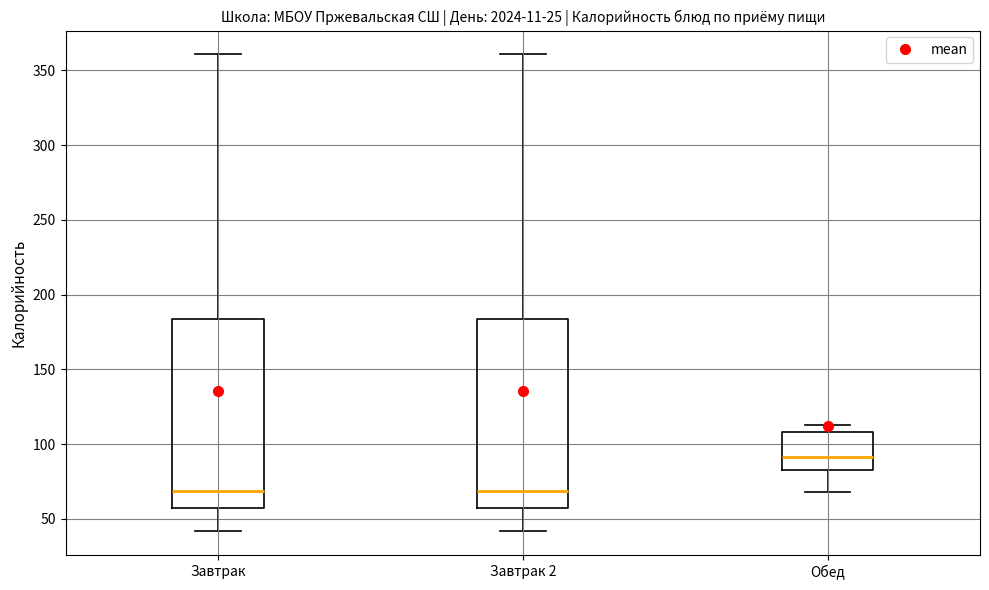

Reading left to right, transcribe this box plot: for each box, give where its median line is, the range the box spans, and where its two whiskers end, as read against the y-axis. The values are not printed on the chart, so give them approximately, as read against the axis.

Завтрак: median 70, box 55 to 185, whiskers 40 to 360
Завтрак 2: median 70, box 55 to 185, whiskers 40 to 360
Обед: median 90, box 85 to 110, whiskers 70 to 115